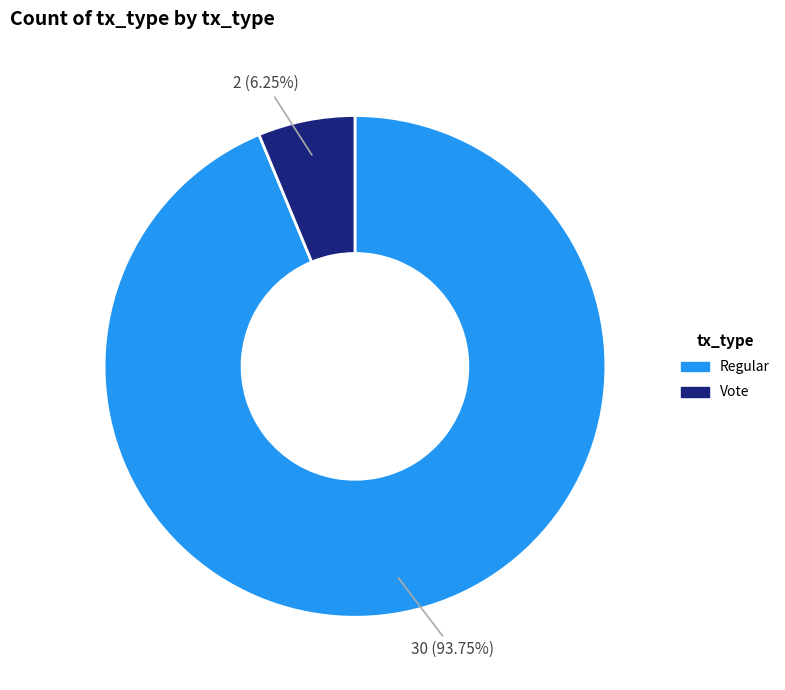

What is the largest slice in the pie chart?

Regular